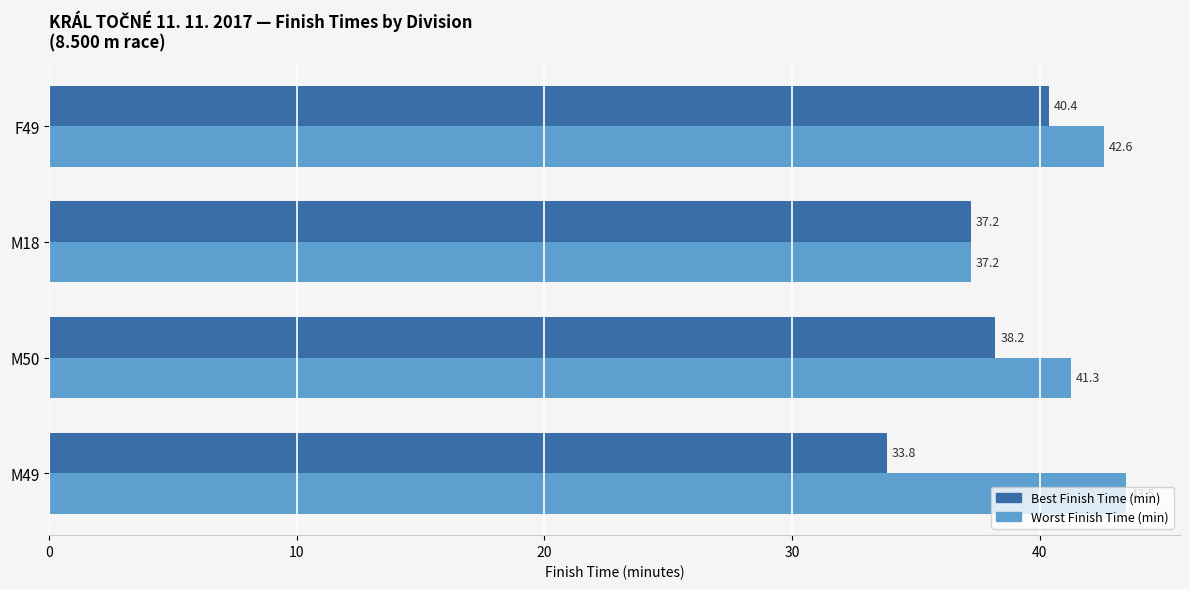

Is it true that Best Finish Time (min) equals 40.4 at F49?

True